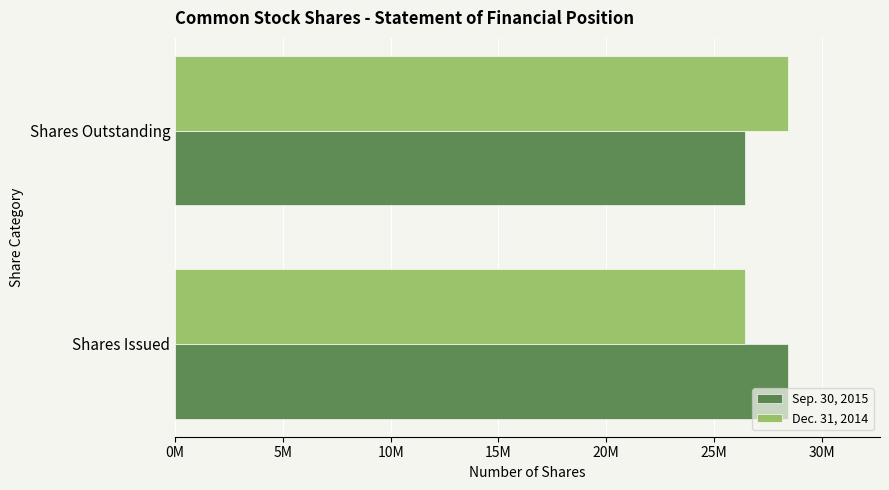

Which series has the largest total across all categories?

Sep. 30, 2015